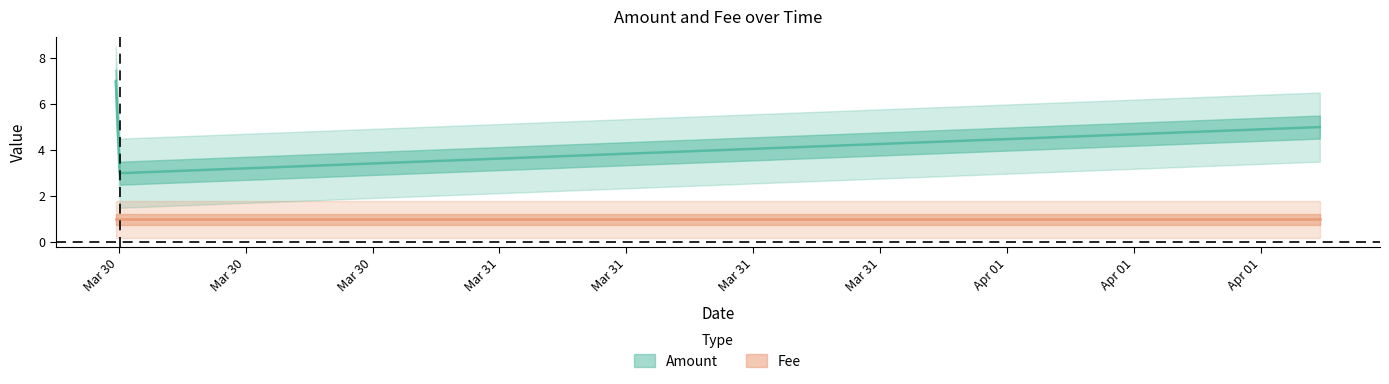

At which category does the chart reach its peak across all series?

2017-03-30 05:51:24